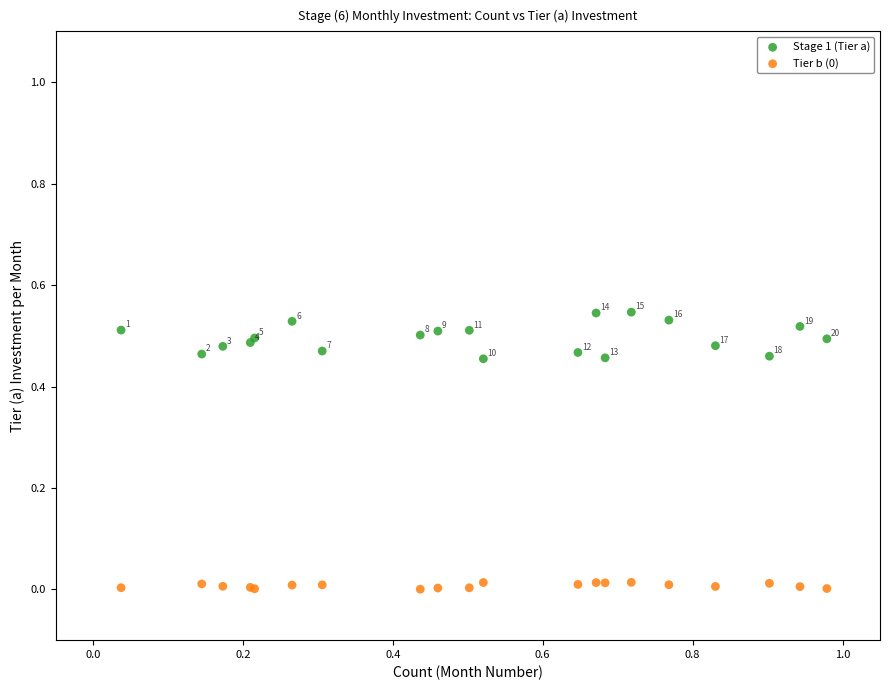

Which series reaches the maximum Y coordinate?

Stage 1 (Tier a)